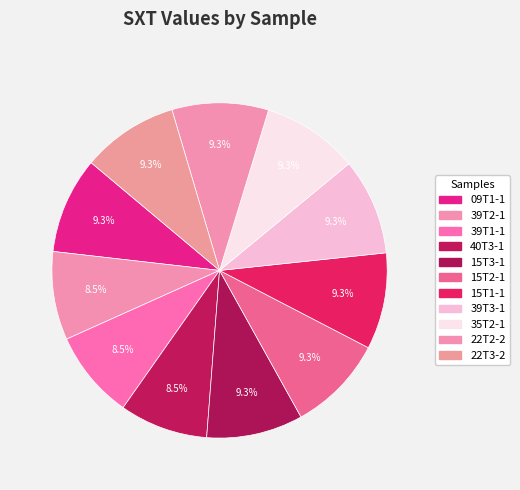

Count the number of slices in the pie.

11